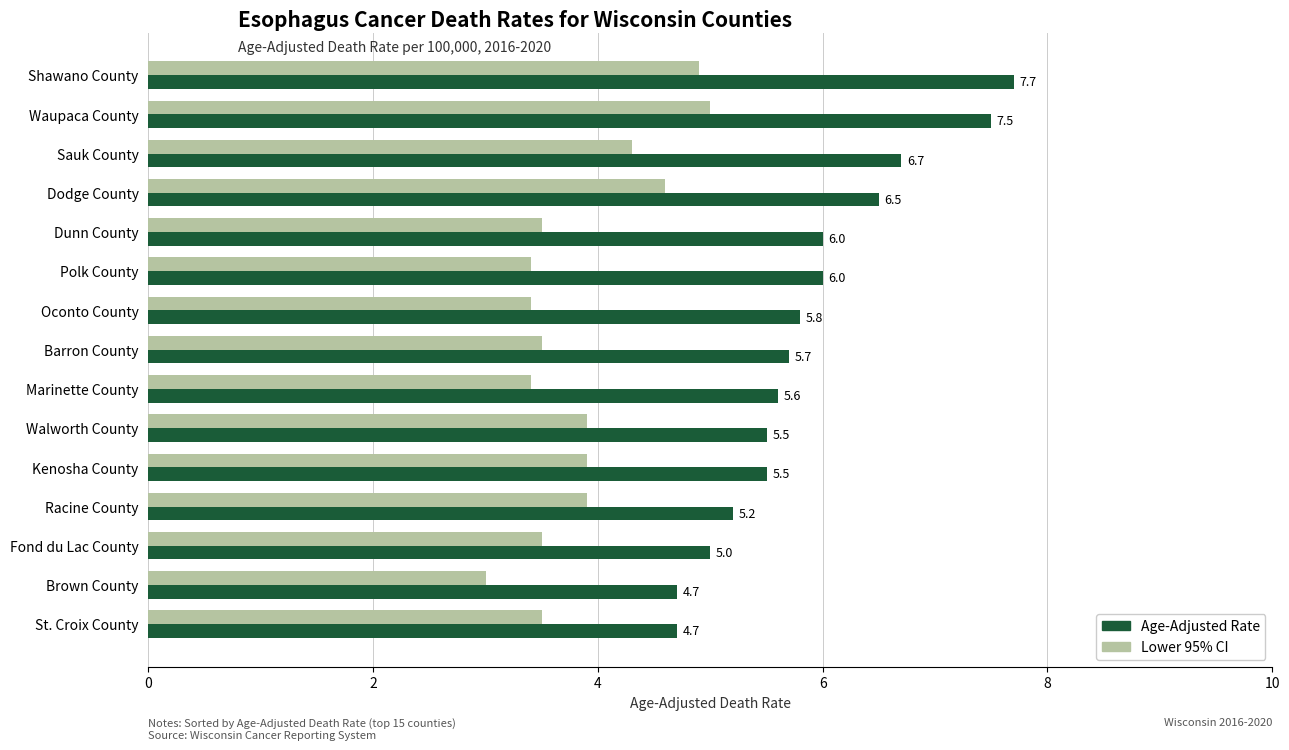

What is the average value of the Age-Adjusted Rate series?

5.9